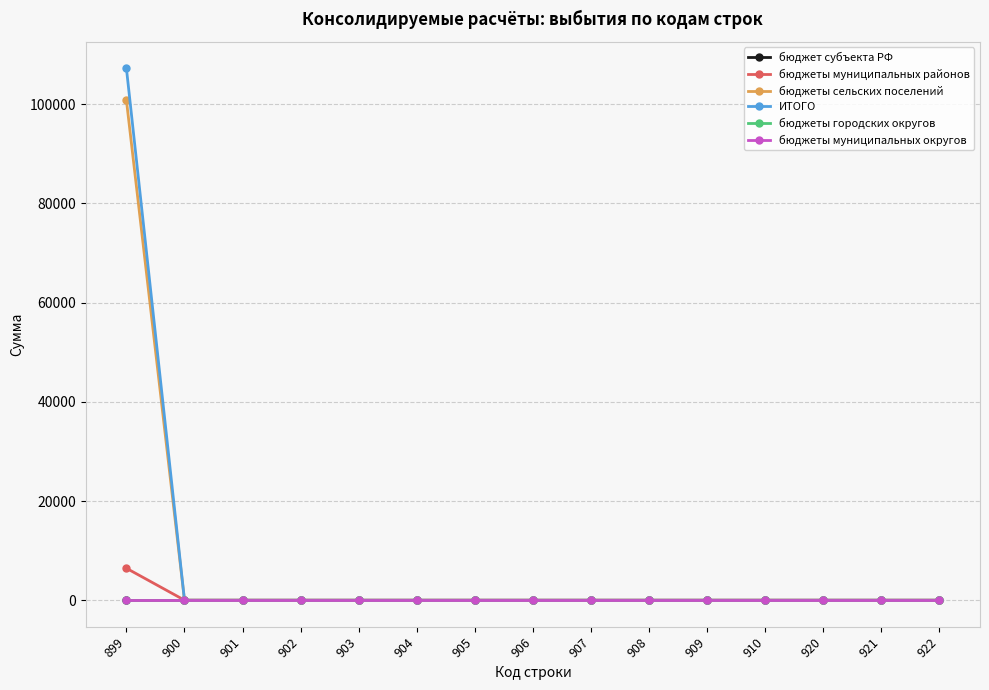

True or false: бюджеты городских округов and бюджет субъекта РФ cross at least once.

False